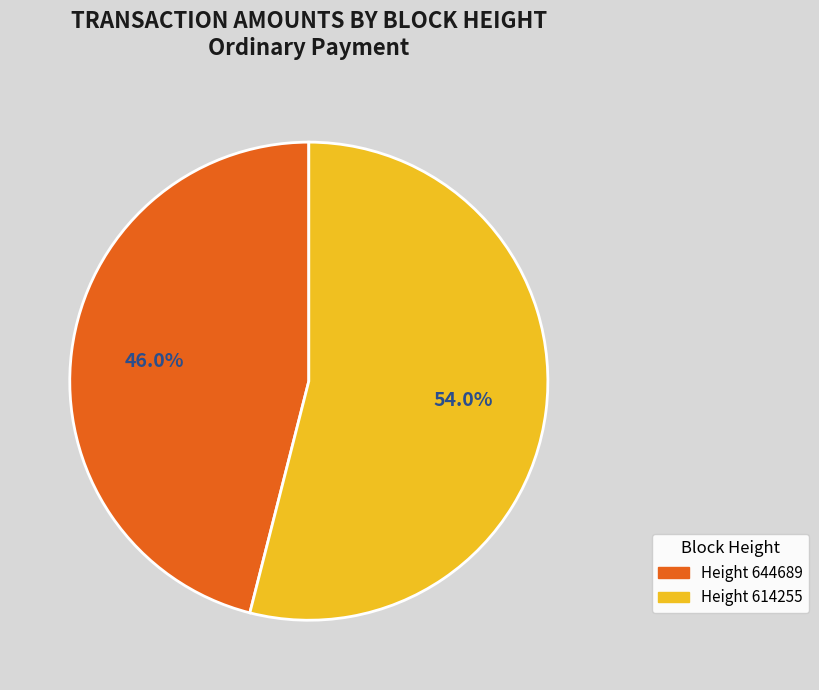

Does any single category account for the majority?

Yes